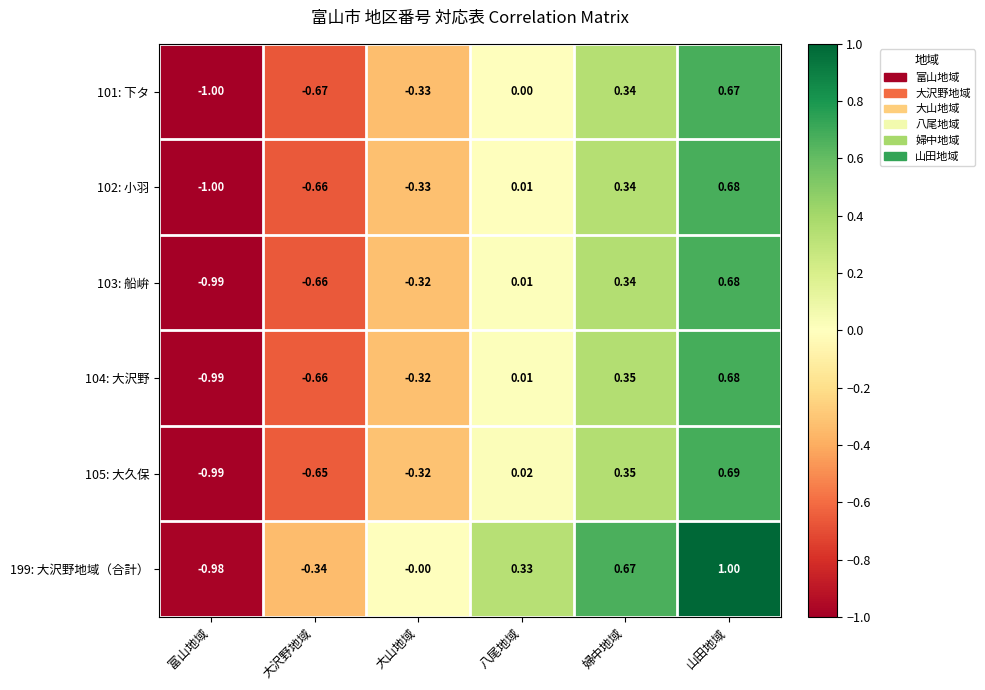

List the labels in order of 199: 大沢野地域（合計） value, smallest first.

富山地域, 大沢野地域, 大山地域, 八尾地域, 婦中地域, 山田地域